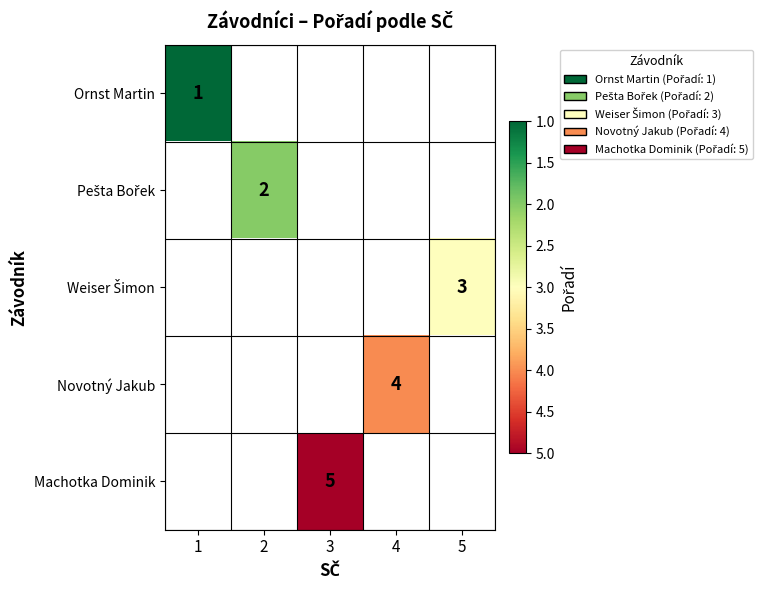

Rank the series by their maximum value, from lowest to highest.

Ornst Martin, Pešta Bořek, Weiser Šimon, Novotný Jakub, Machotka Dominik